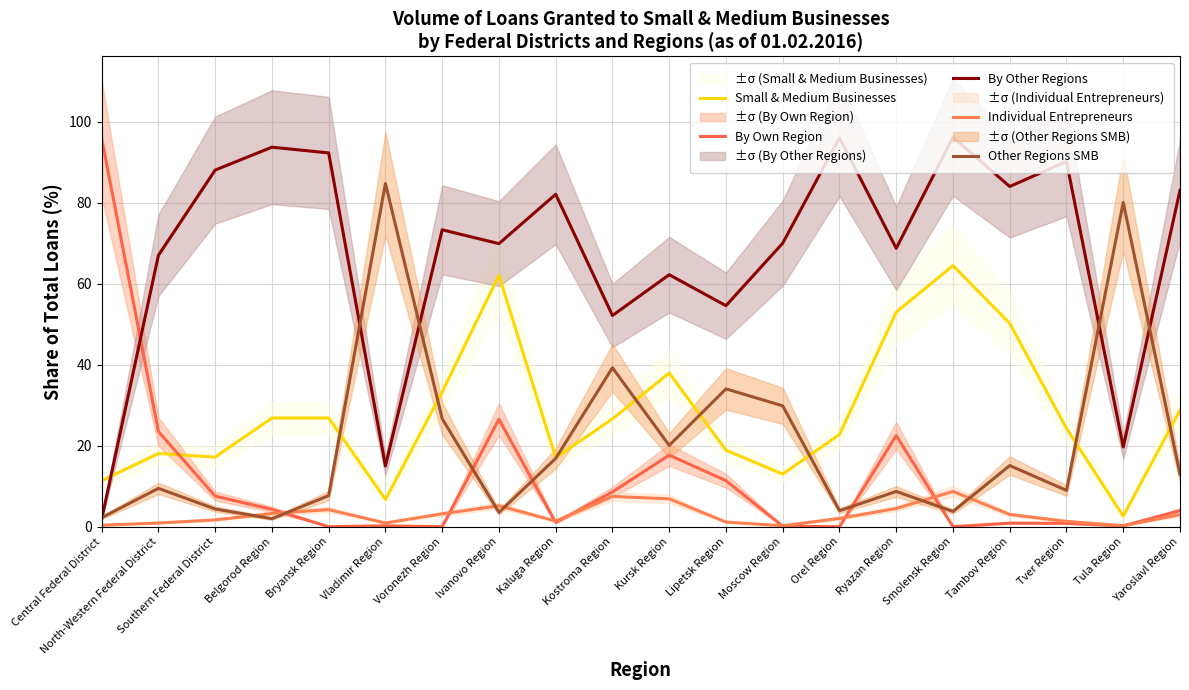

At which label is Individual Entrepreneurs closest to 4?

Bryansk Region